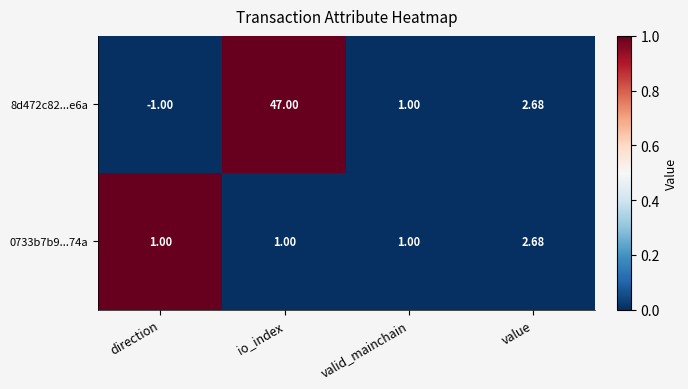

Where does the 8d472c82...e6a series first go above 2?

io_index